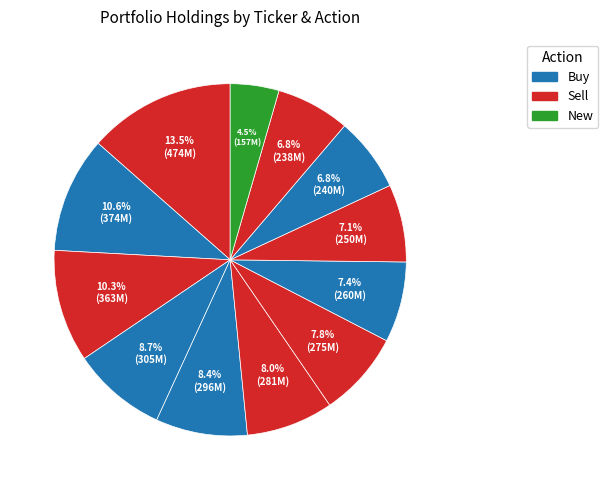

Count the number of slices in the pie.

12